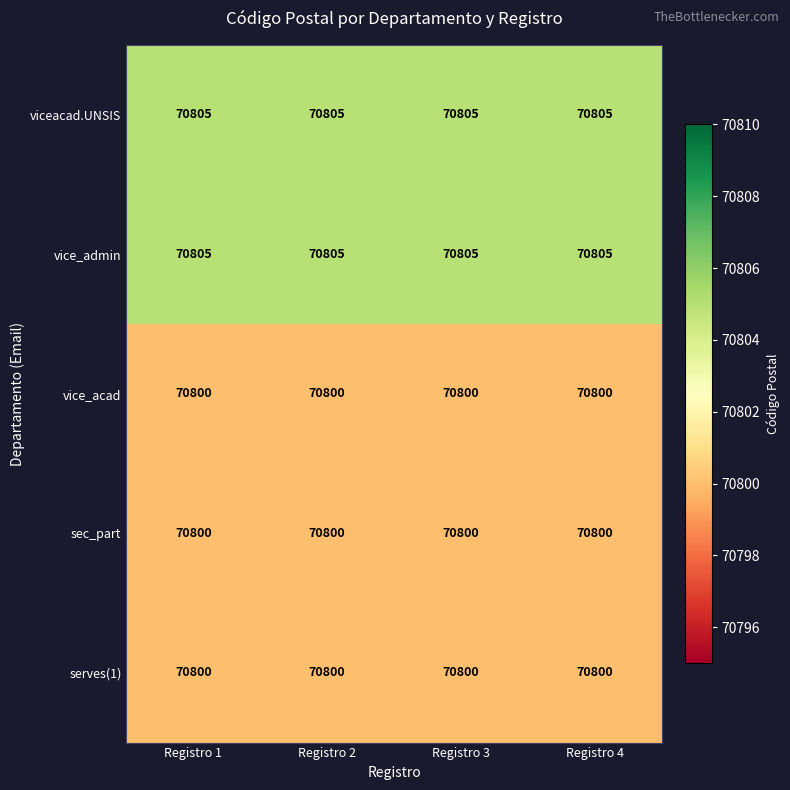

What is the total value across all series at Registro 3?

354010